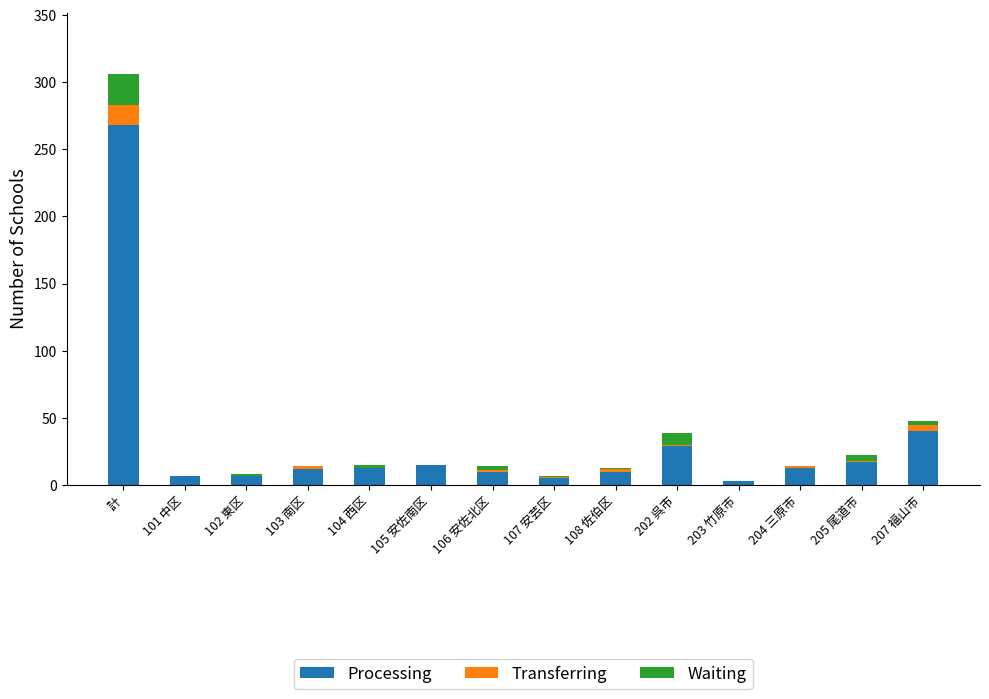

At which category is the sum across all series the highest?

計